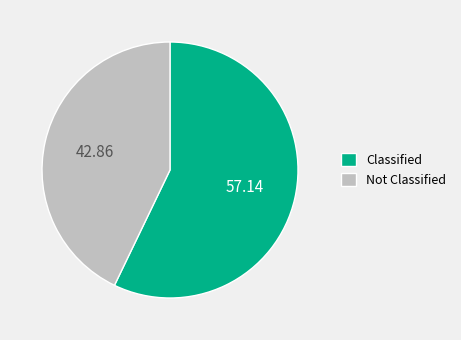

Rank the categories by value from lowest to highest.

Not Classified, Classified